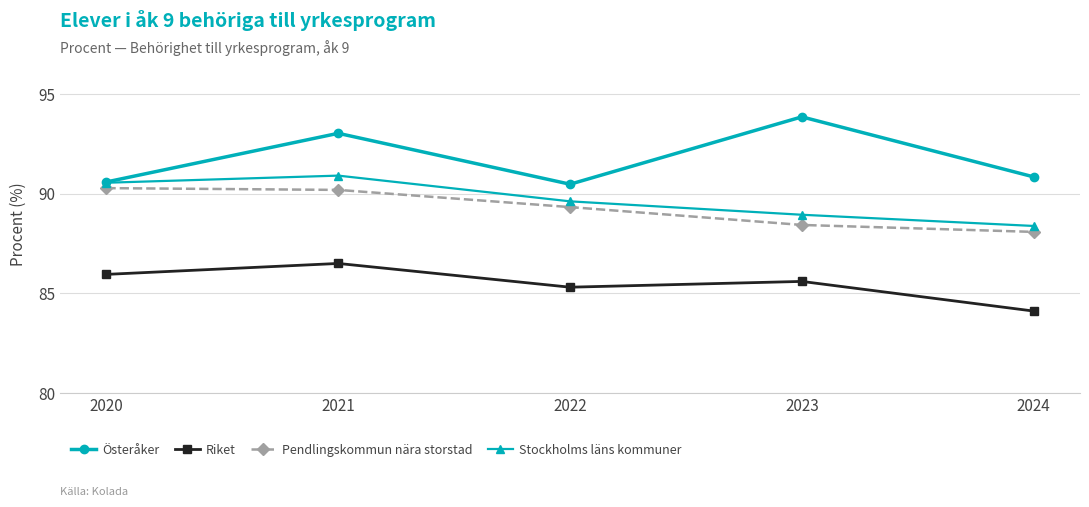

Reading left to right, what are all the values shown in this chart?

Österåker: 2020=90.6	2021=93.0	2022=90.5	2023=93.8	2024=90.8
Riket: 2020=86.0	2021=86.5	2022=85.3	2023=85.6	2024=84.1
Pendlingskommun nära storstad: 2020=90.3	2021=90.2	2022=89.3	2023=88.4	2024=88.1
Stockholms läns kommuner: 2020=90.5	2021=90.9	2022=89.6	2023=88.9	2024=88.4